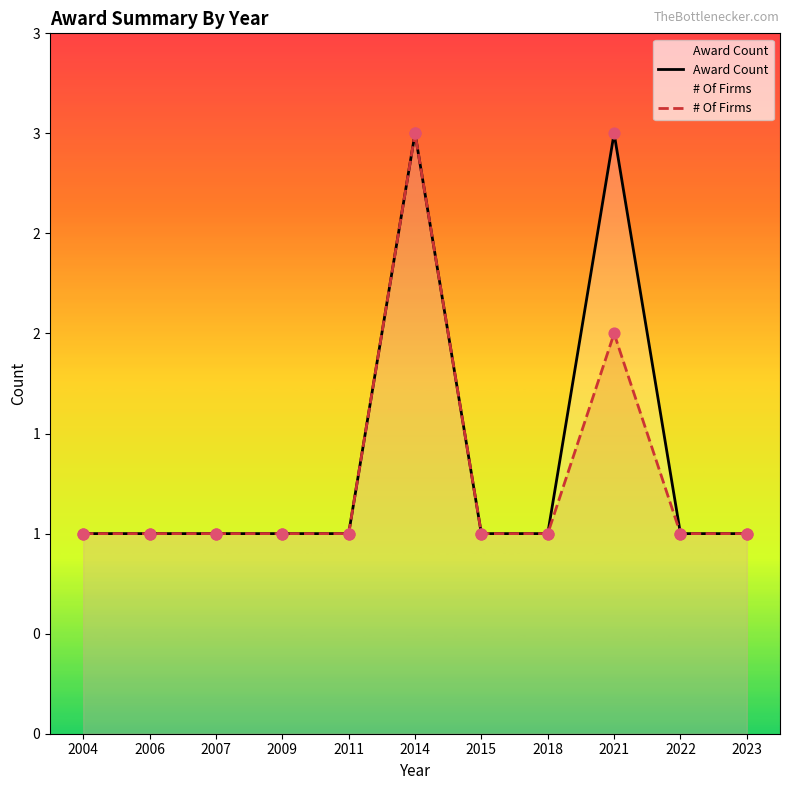

At which category is the sum across all series the highest?

2014